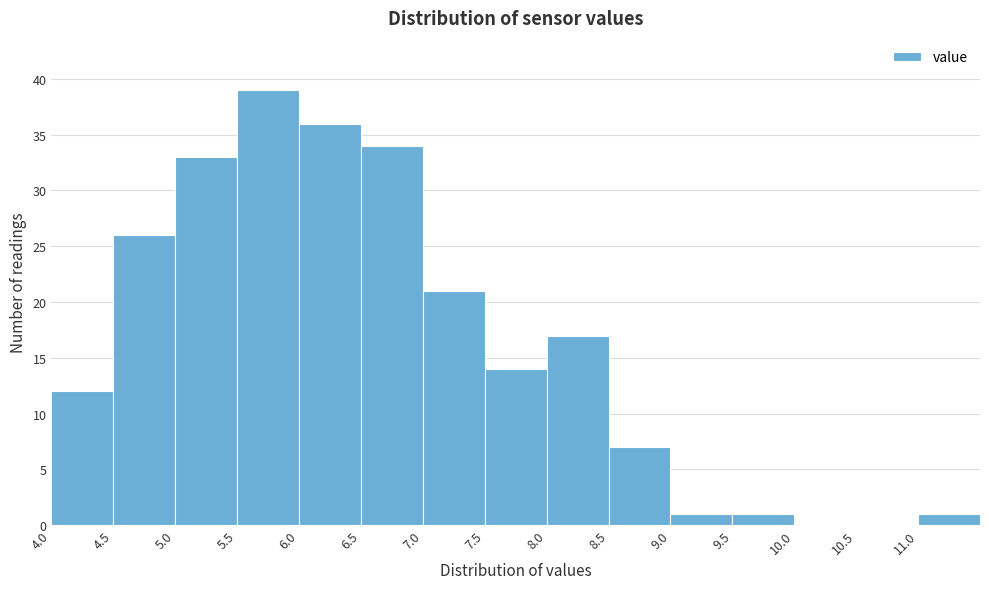

How tall is the bar that spans 4.0 to 4.5 on the x-axis? The values are not printed on the chart, so give them approximately, as read against the axis.

12